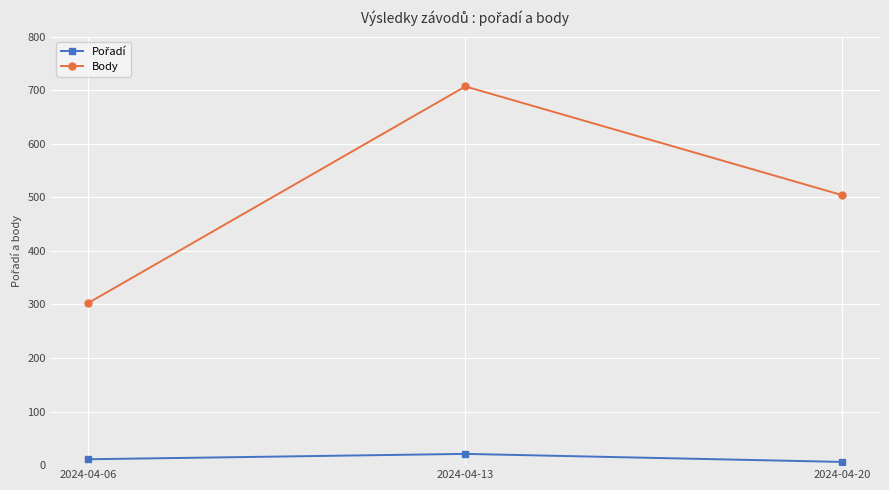

List the labels in order of Body value, smallest first.

2024-04-06, 2024-04-20, 2024-04-13